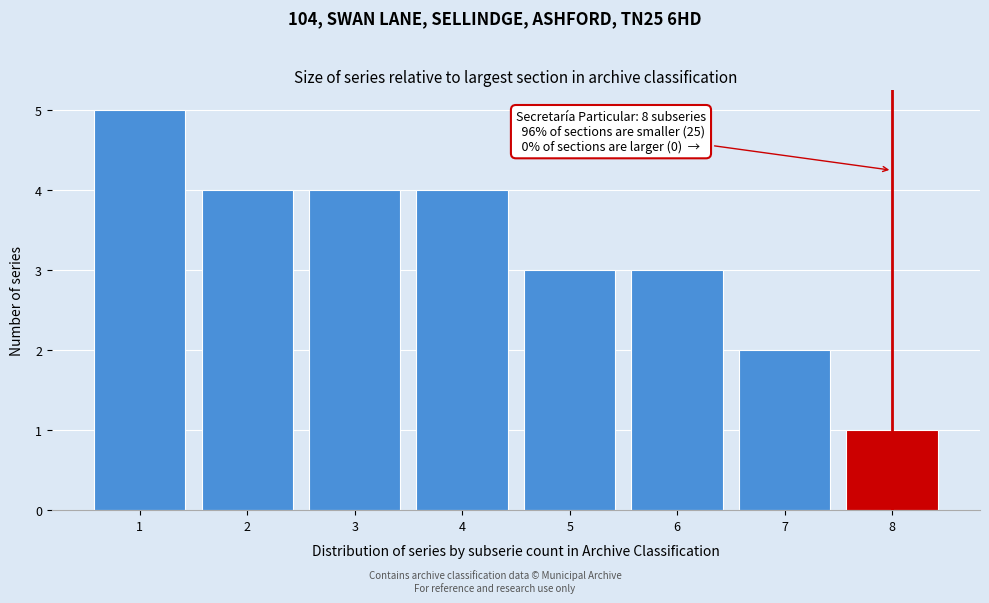

Reading left to right, transcribe all the data shown in this chart.

1=5	2=4	3=4	4=4	5=3	6=3	7=2	8=1